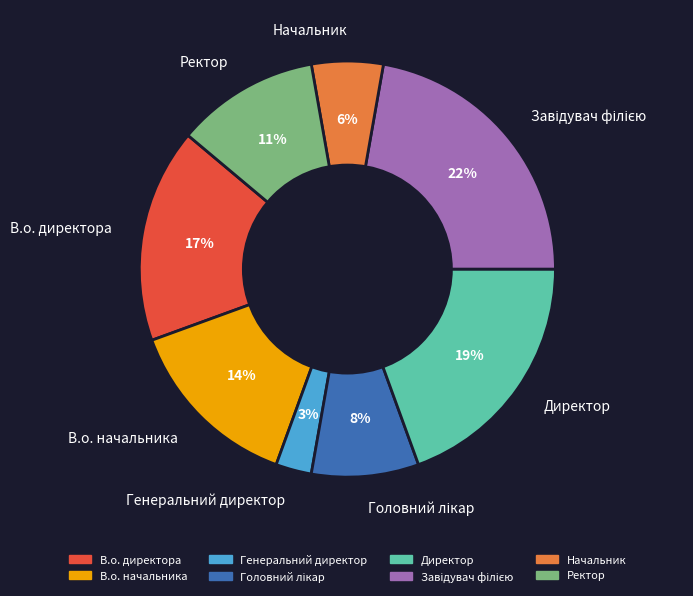

To the nearest percent, what portion does В.о. начальника represent?

14%